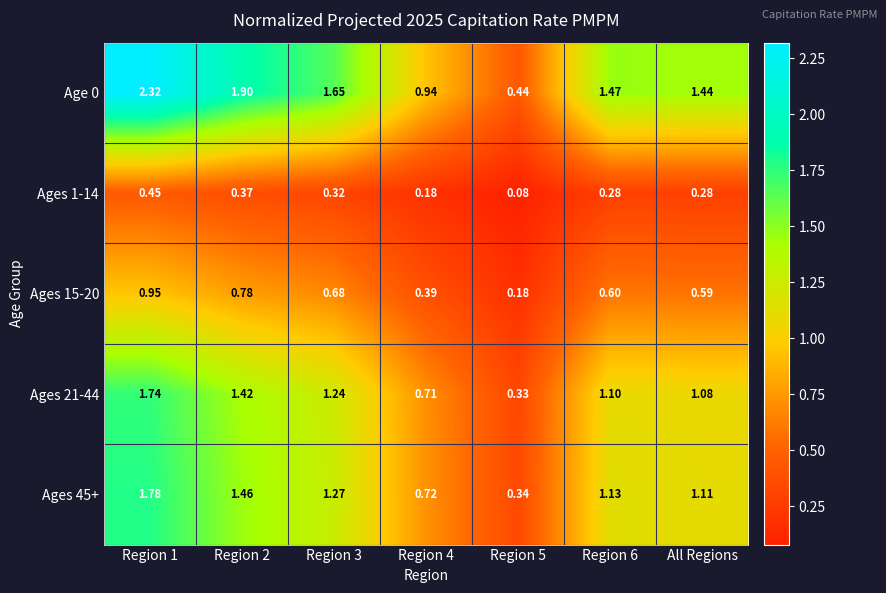

At Region 4, list the series in order from largest to smallest.

Age 0, Ages 45+, Ages 21-44, Ages 15-20, Ages 1-14